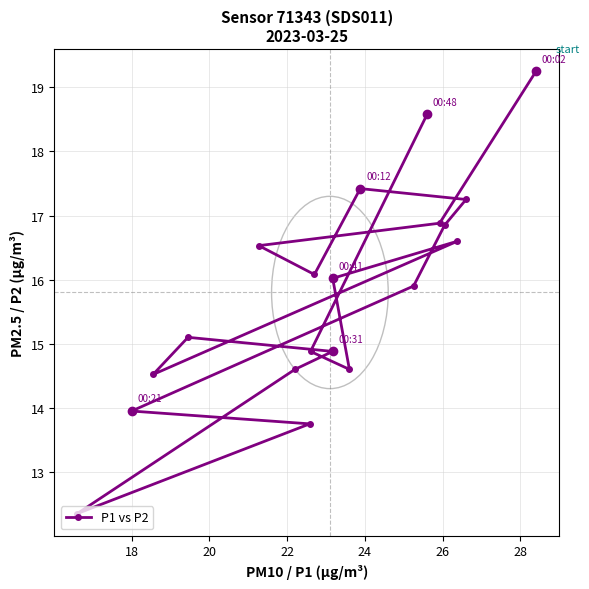

How many lines are shown in the chart?

1